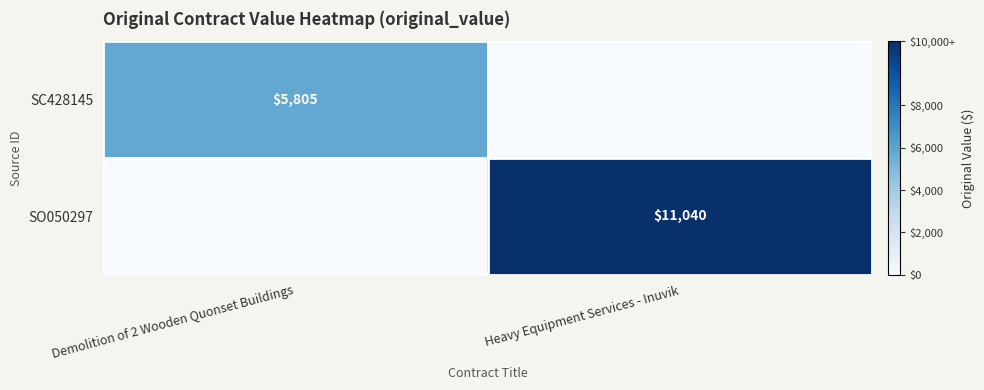

What is the maximum value shown in the chart?

11040